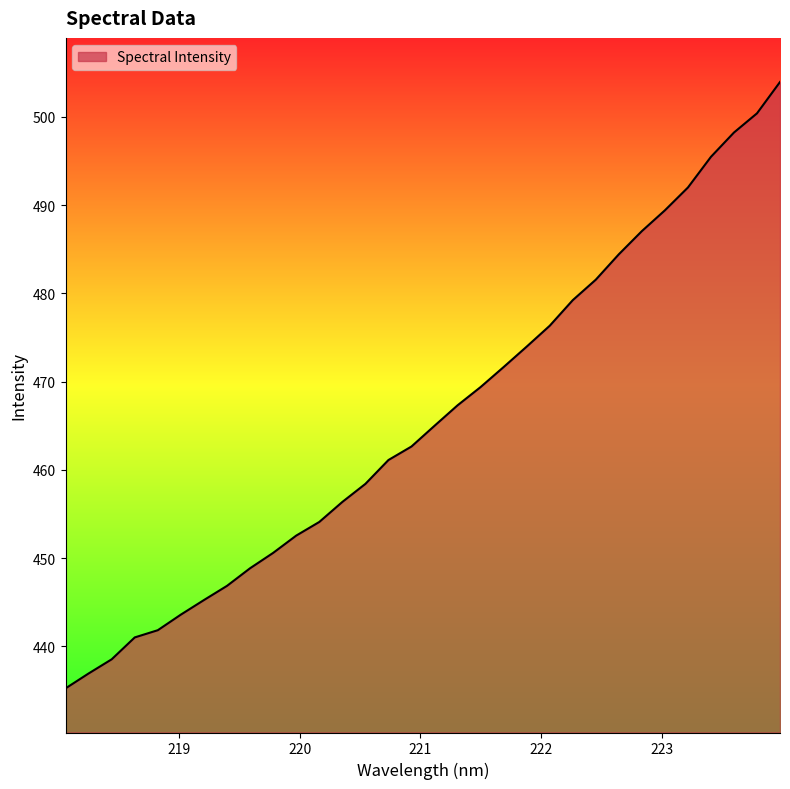

What is the smallest value displayed?

435.2